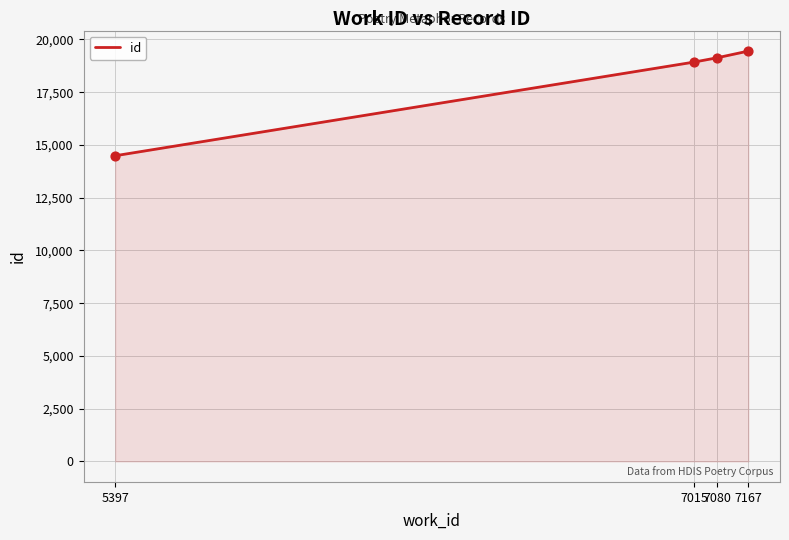

What is the change in value from 7080 to 7167?

+317